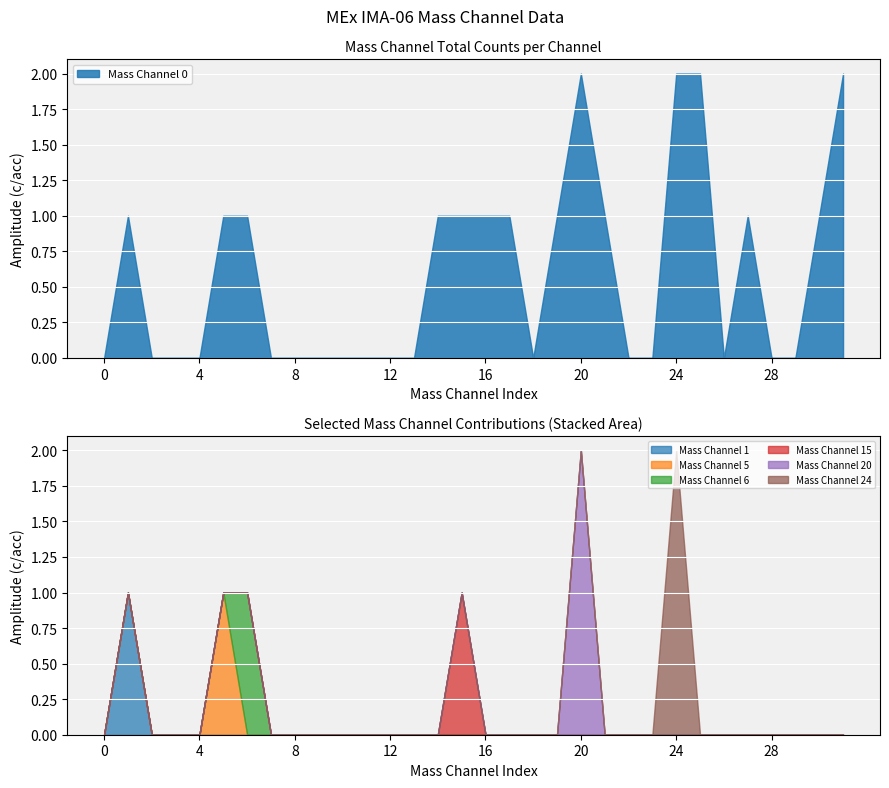

The value of Mass Channel 0 at 28 is 0. True or false?

True